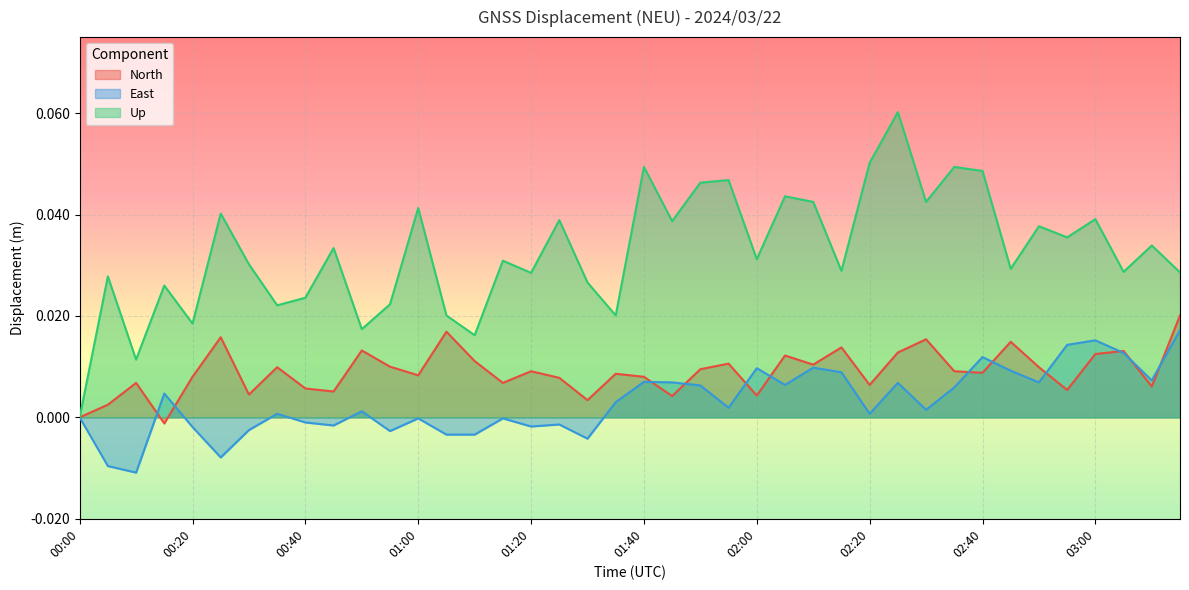

How many values in East are above zero?

24